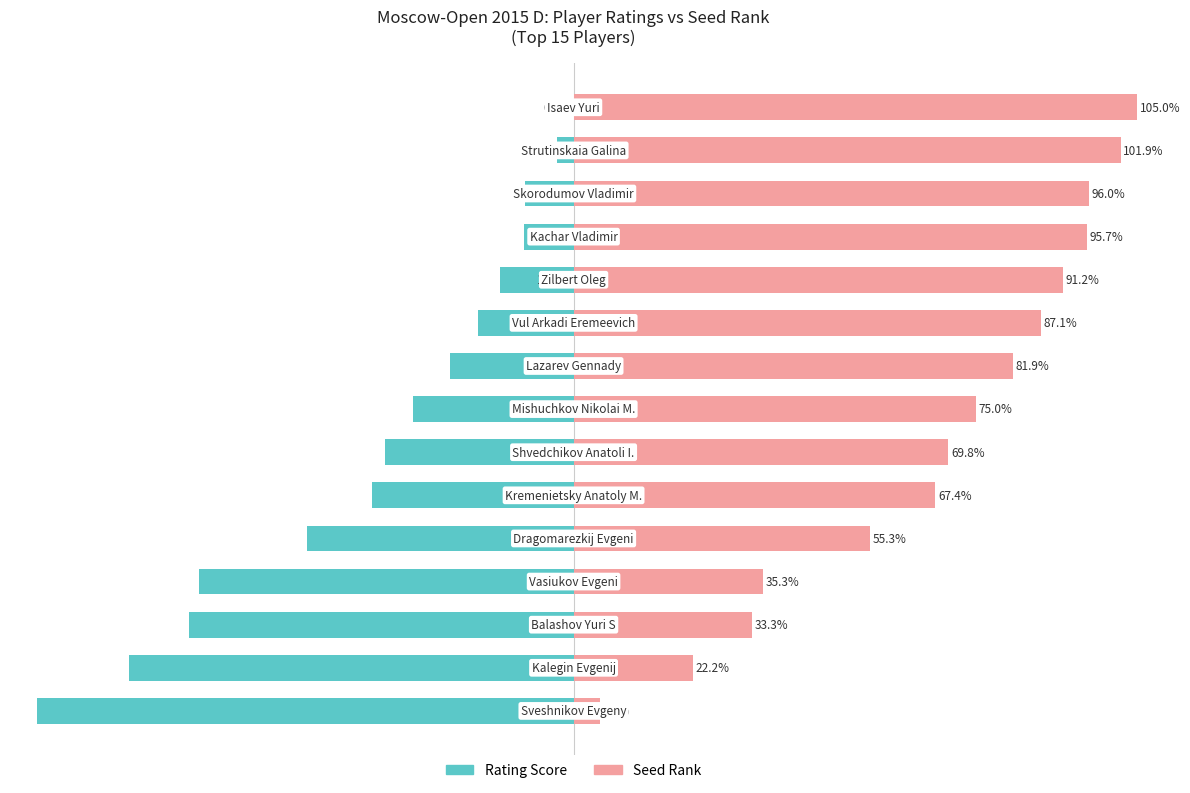

What value does the Seed Rank series have at 14?

105.0